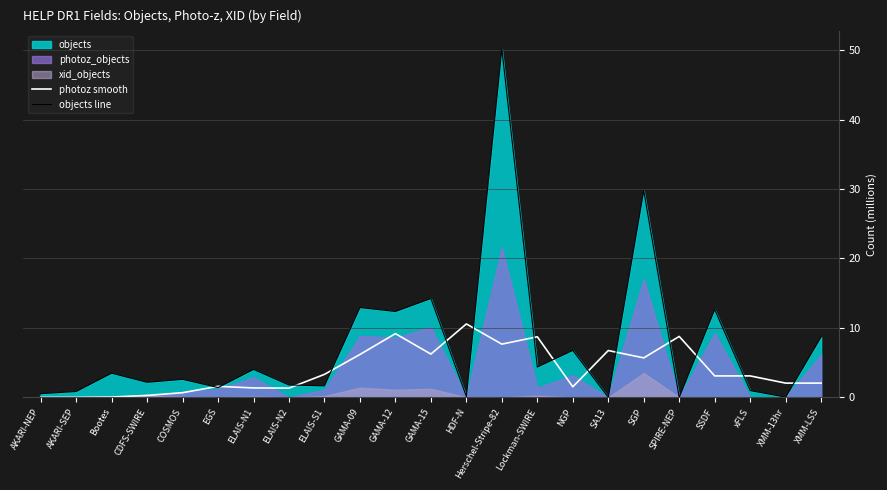

Rank the series at CDFS-SWIRE from lowest to highest value.

photoz smooth, objects line